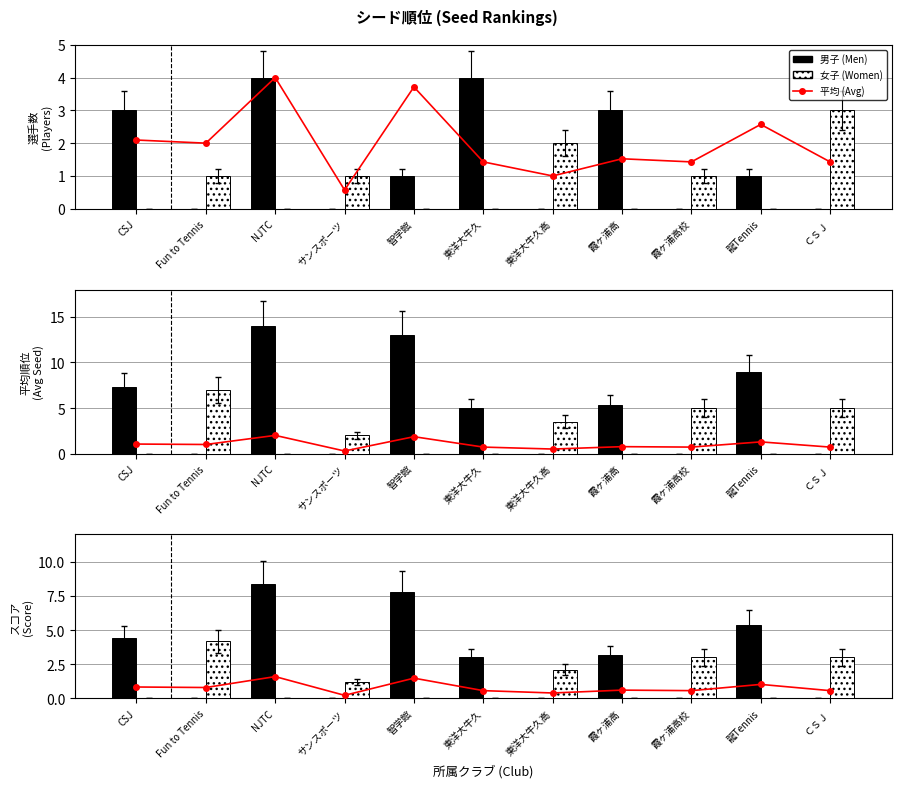

At which category is the sum across all series the highest?

NJTC